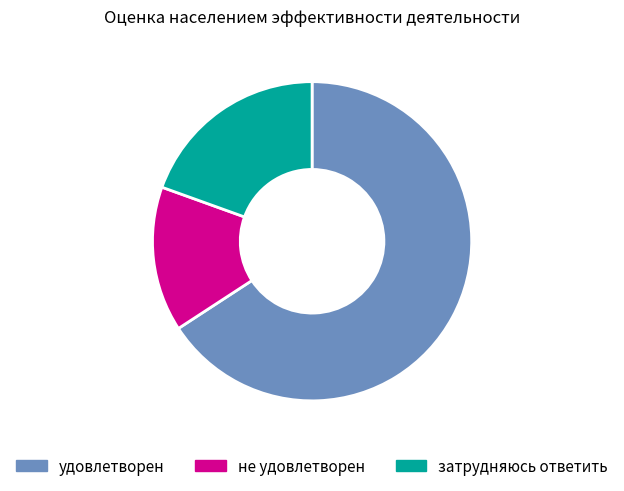

Is the sum of удовлетворен and затрудняюсь ответить greater than half?

Yes